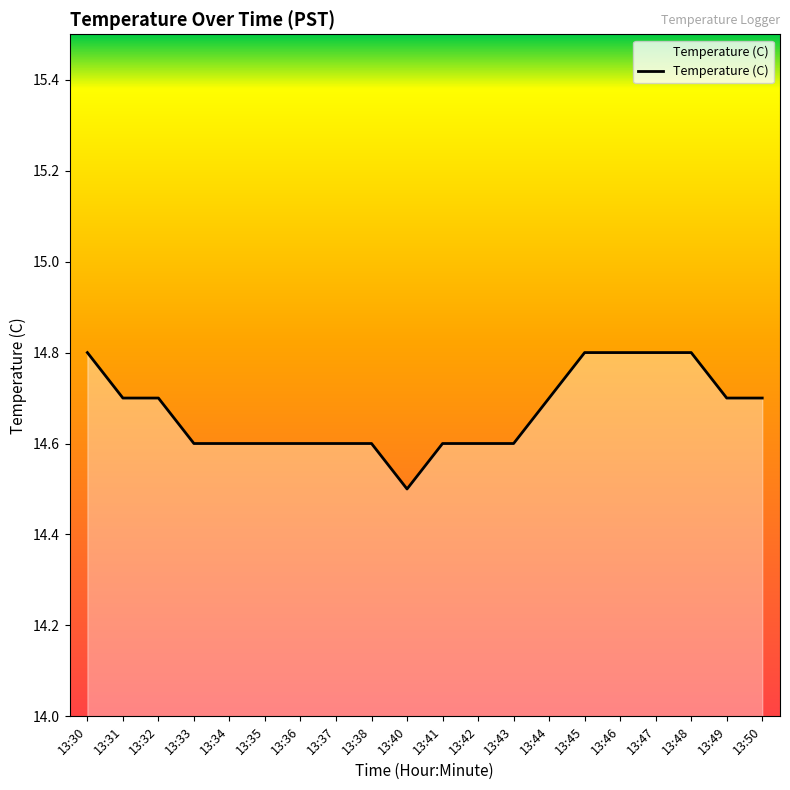

How many lines are shown in the chart?

1